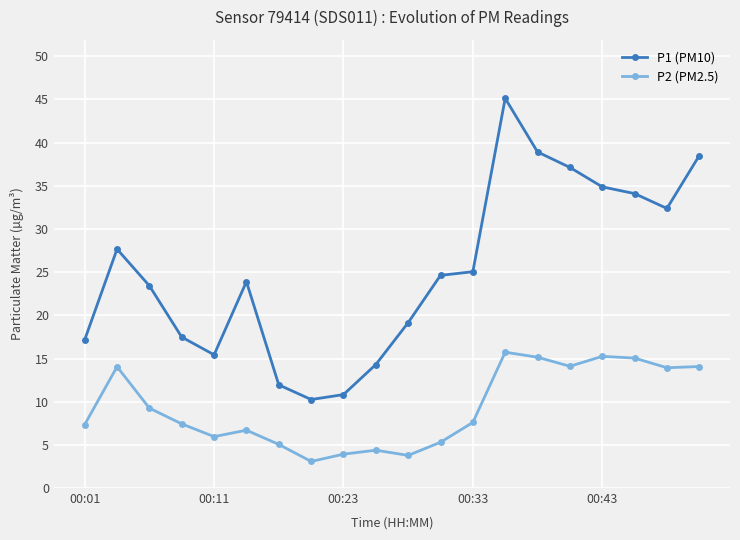

True or false: P1 (PM10) and P2 (PM2.5) intersect in this chart.

False